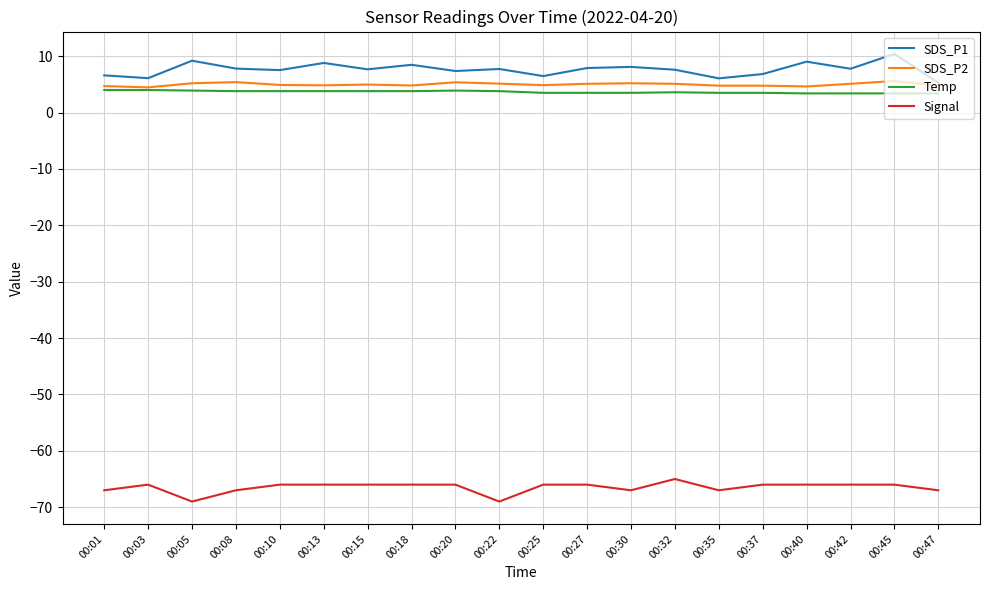

Does the chart have visible grid lines?

Yes